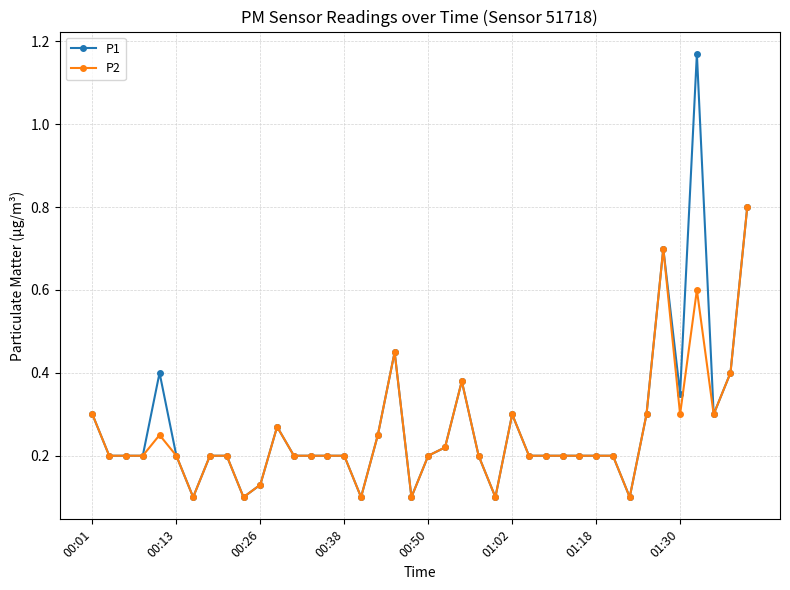

True or false: P1 has more than 0 interior local peaks.

True